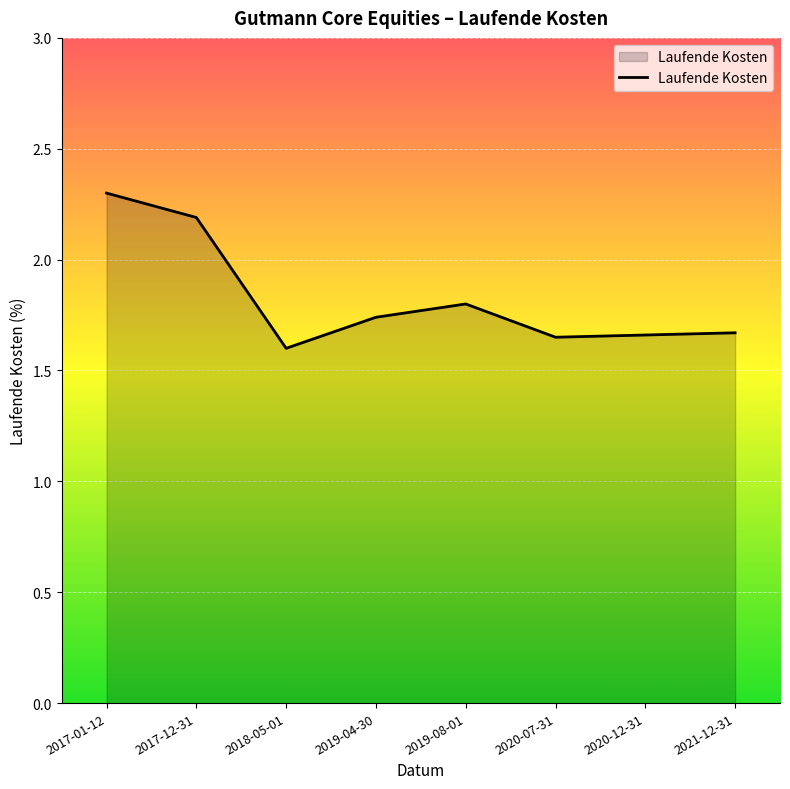

What is the ratio of the value at 2019-04-30 to the value at 2020-07-31?

1.1